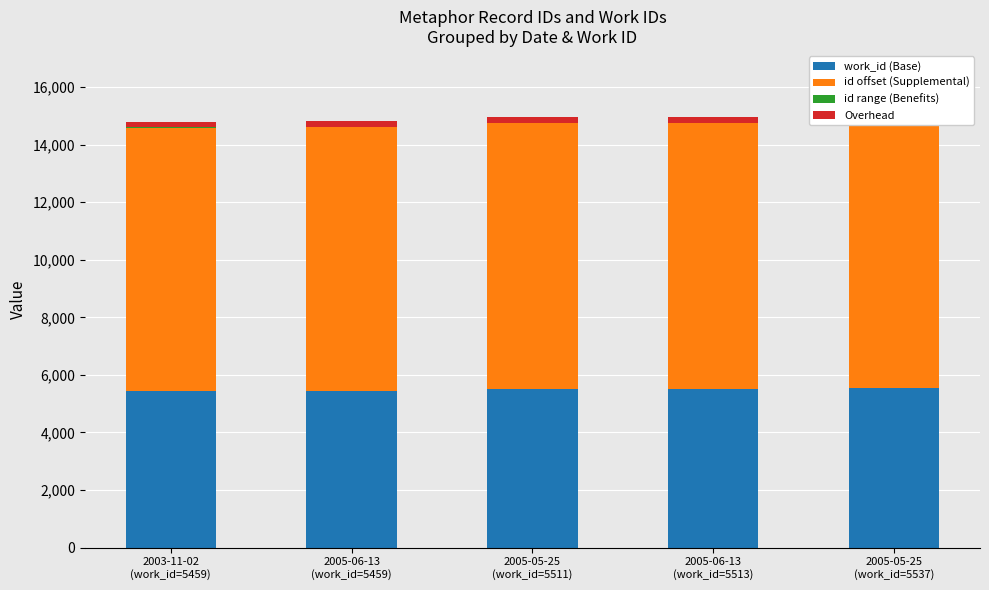

At which label is Overhead closest to 200?

2003-11-02
(work_id=5459)